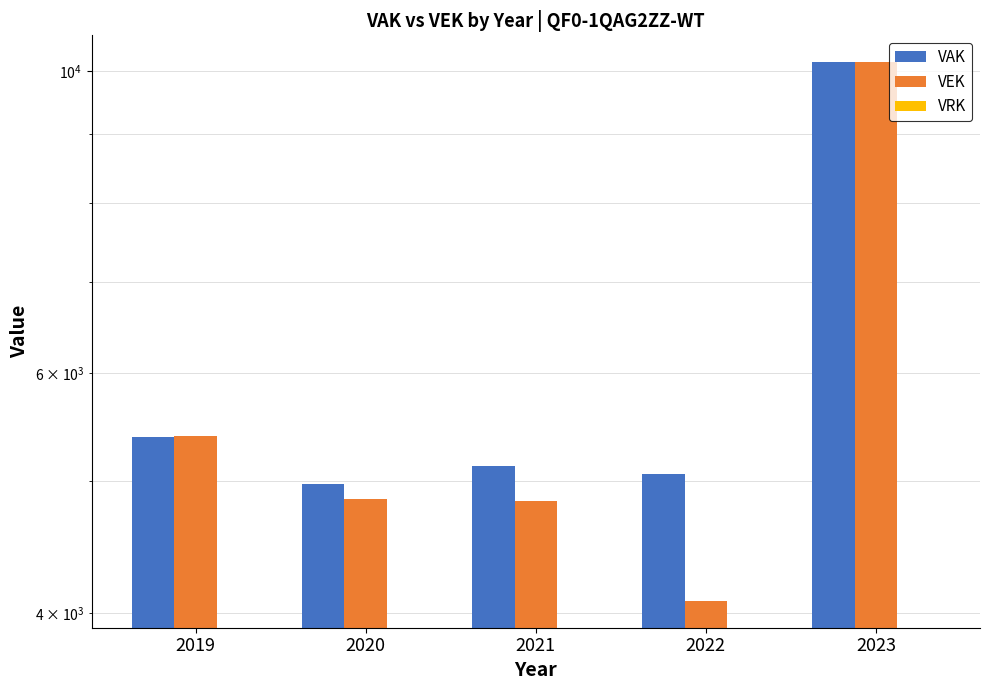

Where is VRK nearest to the value 0?

2019